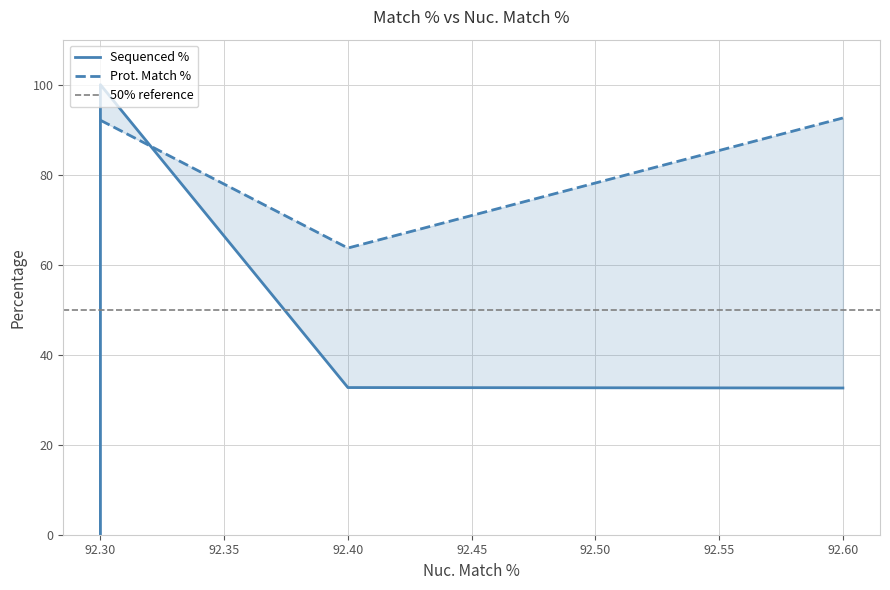

True or false: Prot. Match % and Sequenced % cross at least once.

True